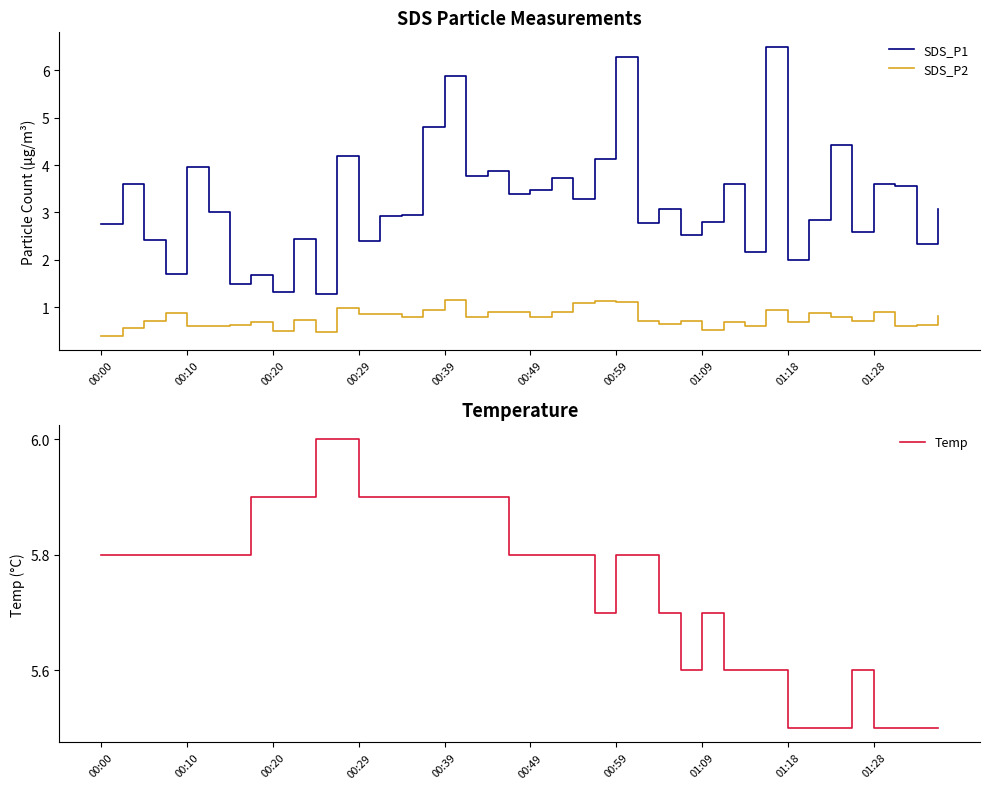

Reading left to right, transcribe all the data shown in this chart.

SDS_P1: 2.8	3.6	2.4	1.7	4.0	3.0	1.5	1.7	1.3	2.5	1.3	4.2	2.4	2.9	3.0	4.8	5.9	3.8	3.9	3.4	3.5	3.7	3.3	4.1	6.3	2.8	3.1	2.5	2.8	3.6	2.2	6.5	2.0	2.9	4.4	2.6	3.6	3.5	2.3	3.1
SDS_P2: 0.4	0.6	0.7	0.9	0.6	0.6	0.6	0.7	0.5	0.7	0.5	1.0	0.8	0.8	0.8	0.9	1.1	0.8	0.9	0.9	0.8	0.9	1.1	1.1	1.1	0.7	0.7	0.7	0.5	0.7	0.6	0.9	0.7	0.9	0.8	0.7	0.9	0.6	0.6	0.8
Temp: 5.8	5.8	5.8	5.8	5.8	5.8	5.8	5.9	5.9	5.9	6.0	6.0	5.9	5.9	5.9	5.9	5.9	5.9	5.9	5.8	5.8	5.8	5.8	5.7	5.8	5.8	5.7	5.6	5.7	5.6	5.6	5.6	5.5	5.5	5.5	5.6	5.5	5.5	5.5	5.5